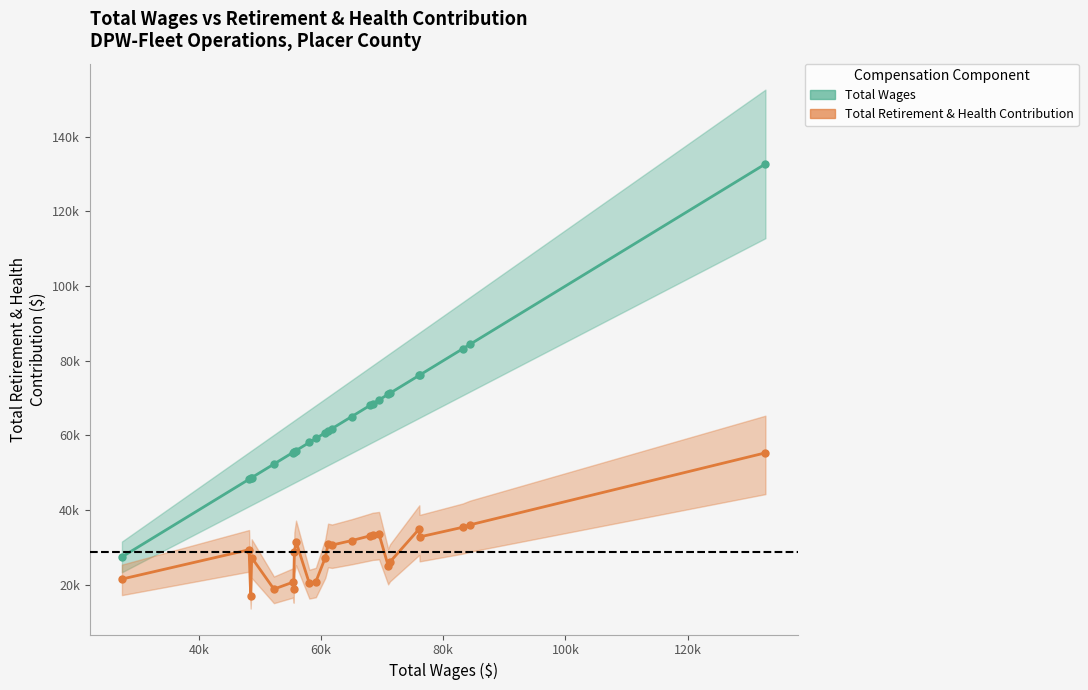

Which series has the widest spread of values?

Total Wages (line)